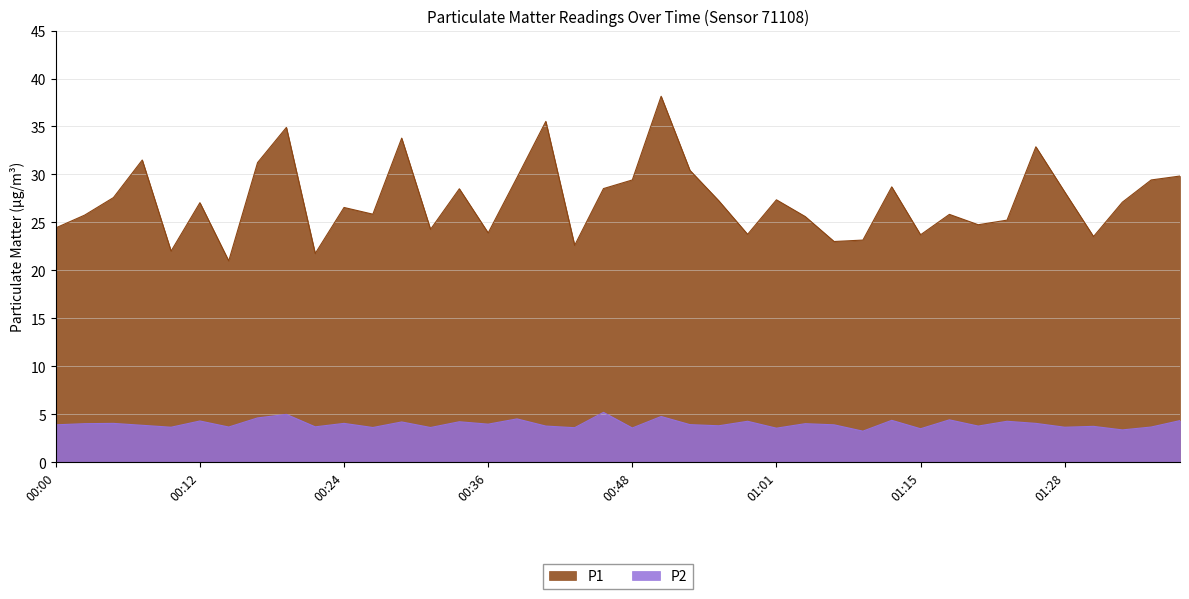

What is the difference between the highest and lowest values at 01:03?

21.6